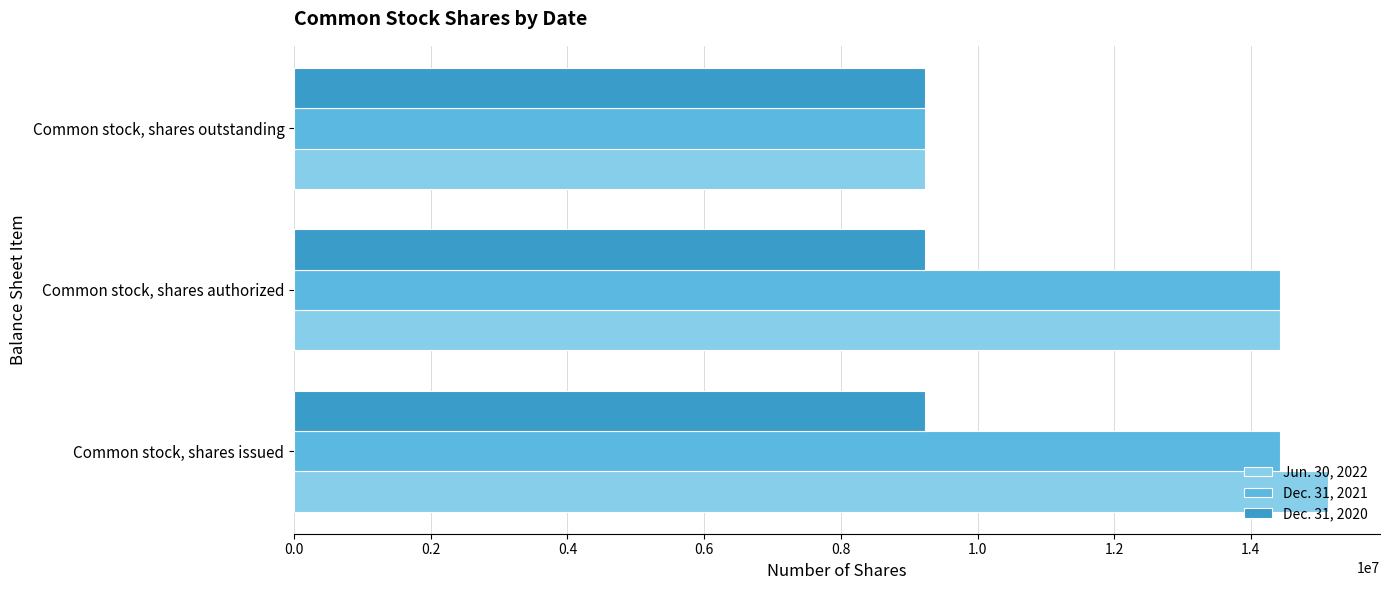

At which label does Dec. 31, 2021 reach its minimum?

Common stock, shares outstanding